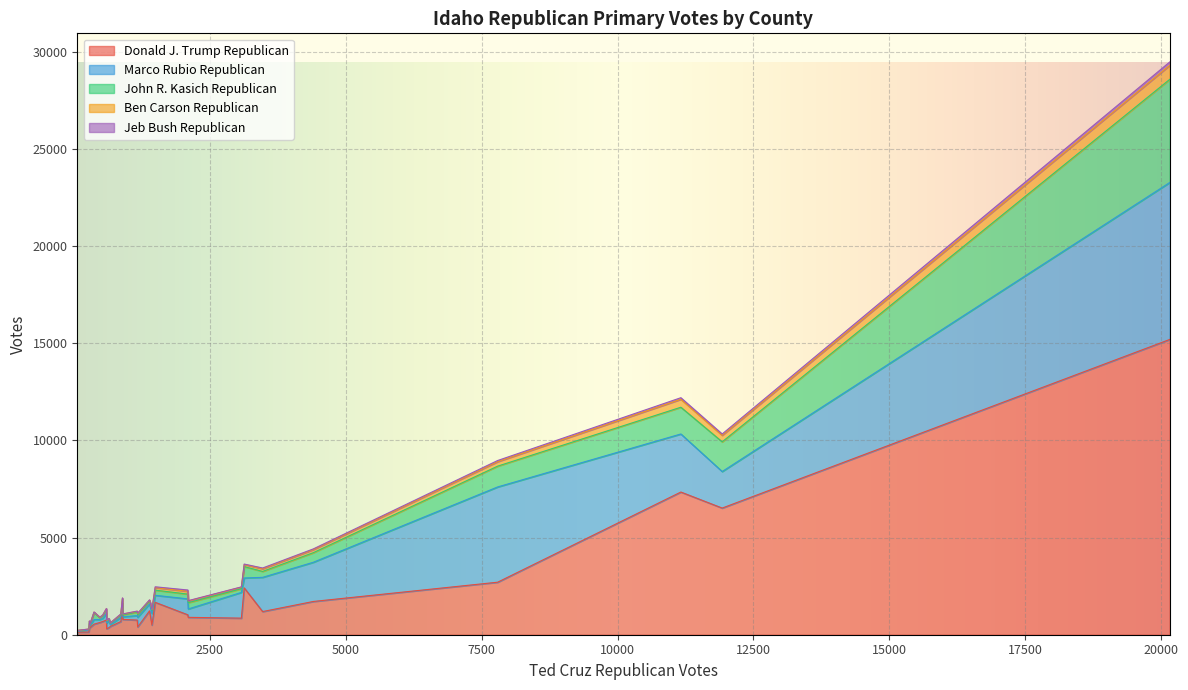

How many lines are shown in the chart?

5